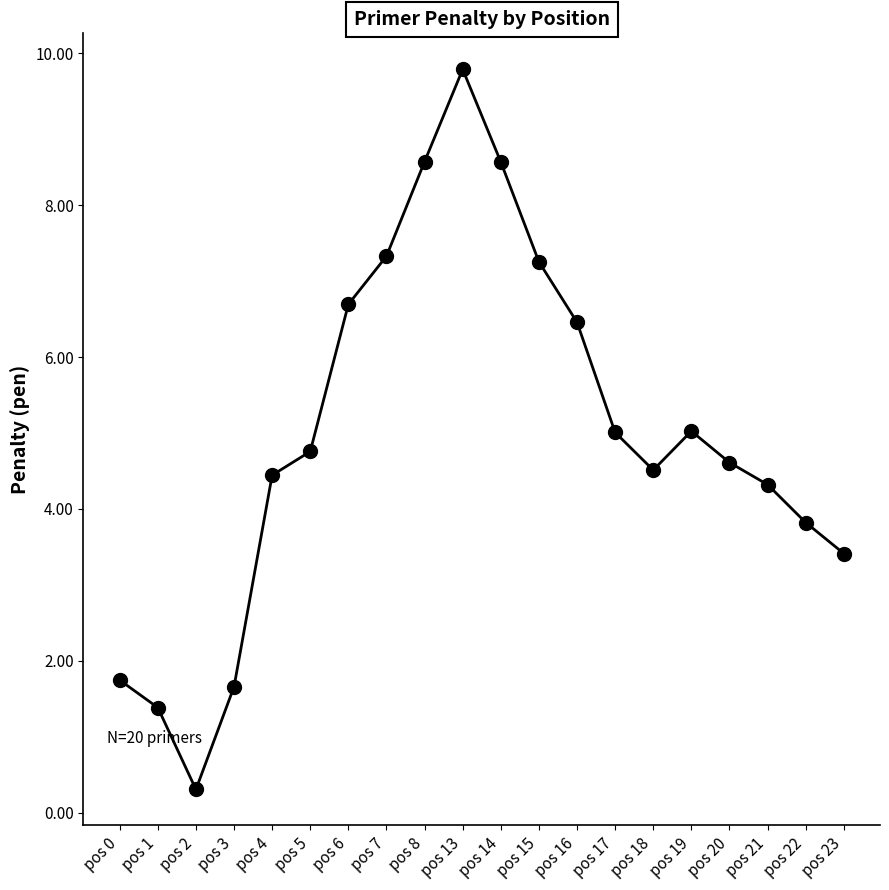

Reading left to right, what are all the values shown in this chart?

1.7	1.4	0.3	1.7	4.4	4.8	6.7	7.3	8.6	9.8	8.6	7.3	6.5	5.0	4.5	5.0	4.6	4.3	3.8	3.4